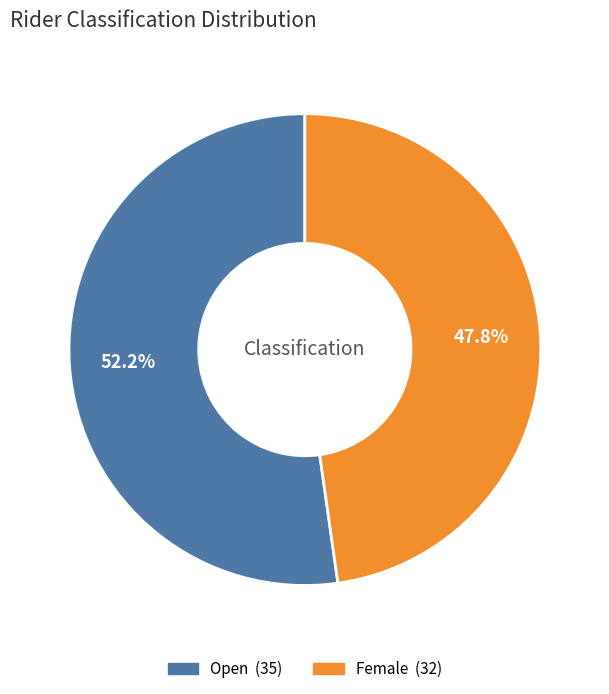

Is there any slice that represents more than half of the pie?

Yes